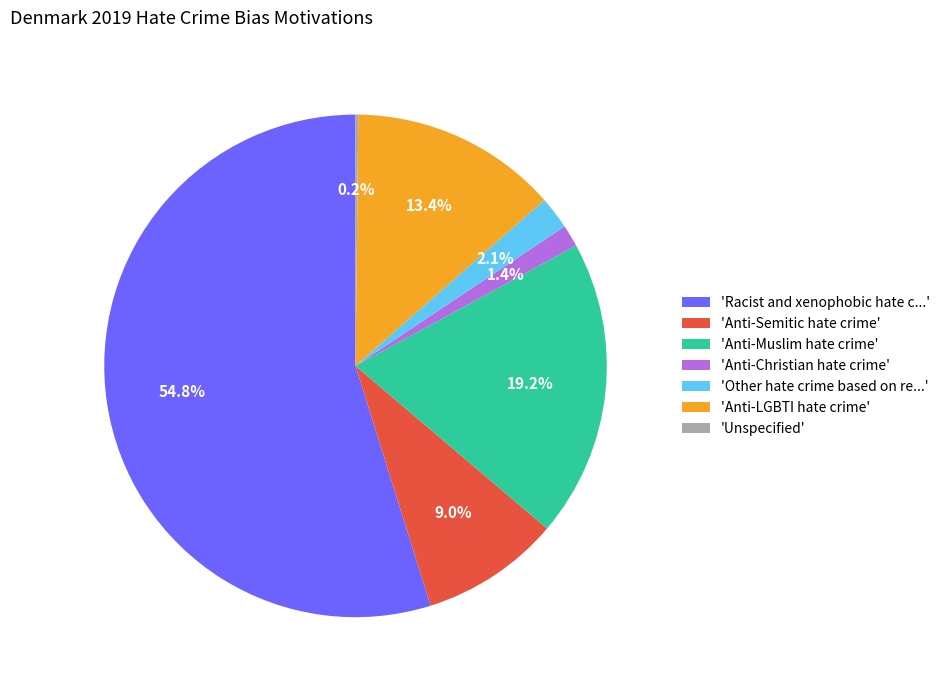

Which has a higher value, 'Anti-Christian hate crime' or 'Anti-Semitic hate crime'?

'Anti-Semitic hate crime'